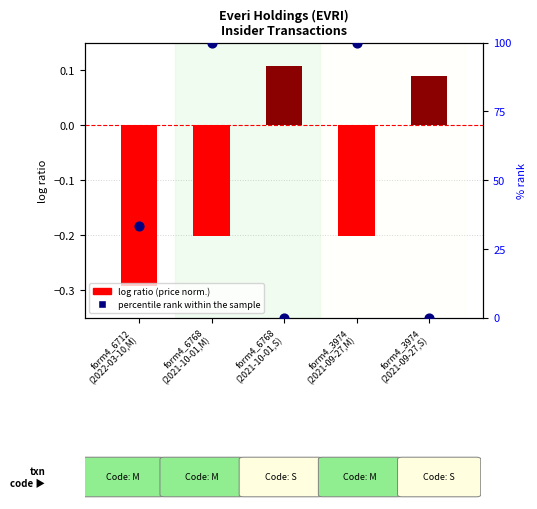

Which series has the widest spread of Y values?

percentile rank within the sample